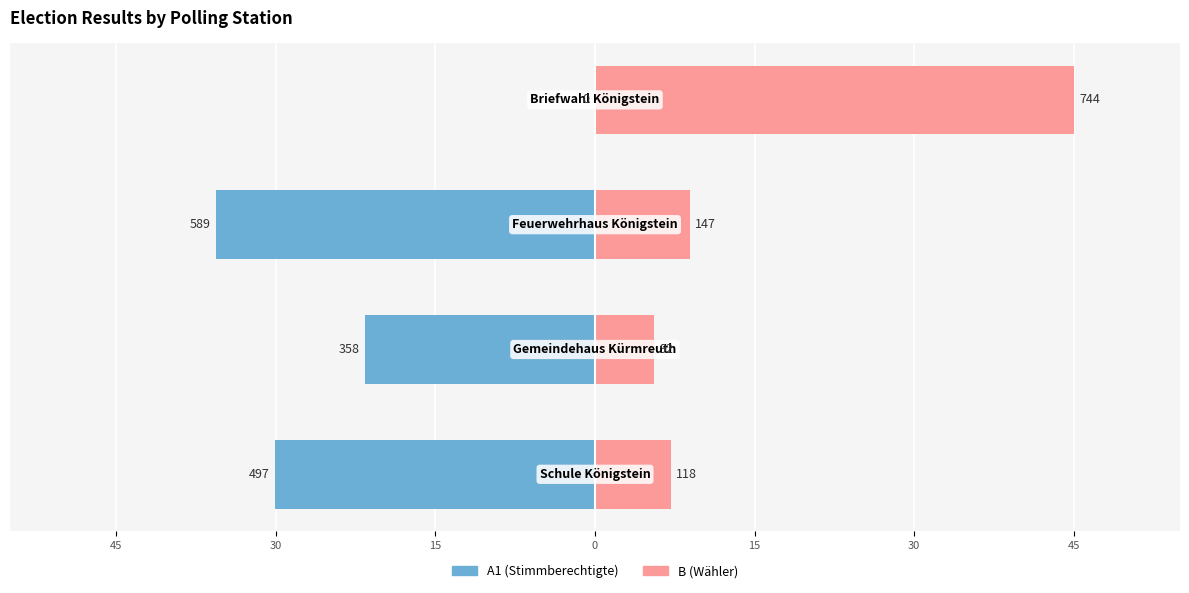

What are all the series names shown in the legend?

A1, B